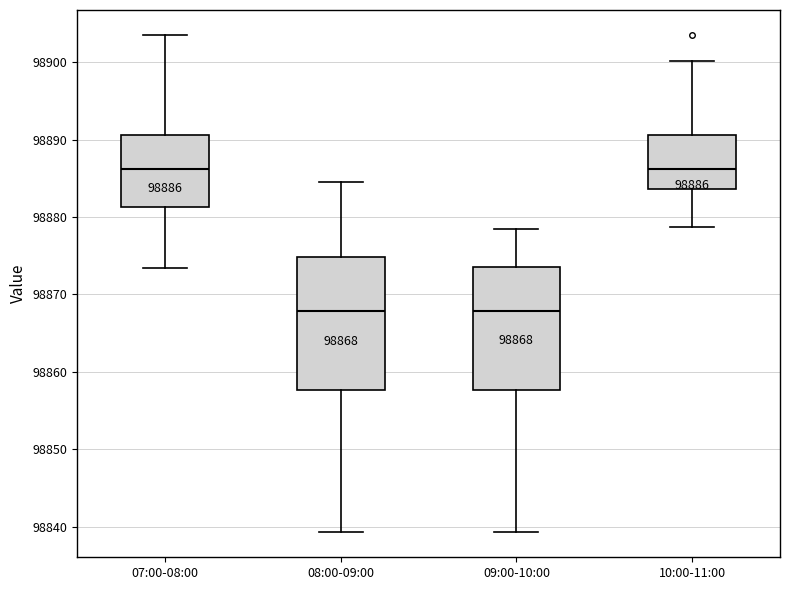

Which box is the tallest, from its lower edge to its upper edge?

08:00-09:00